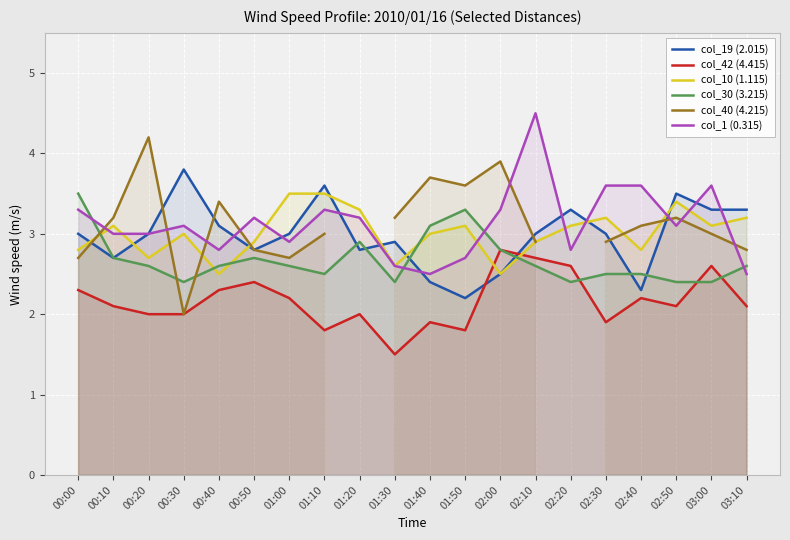

What is the value of the col_30 (3.215) point at the 15th from the left?

2.4